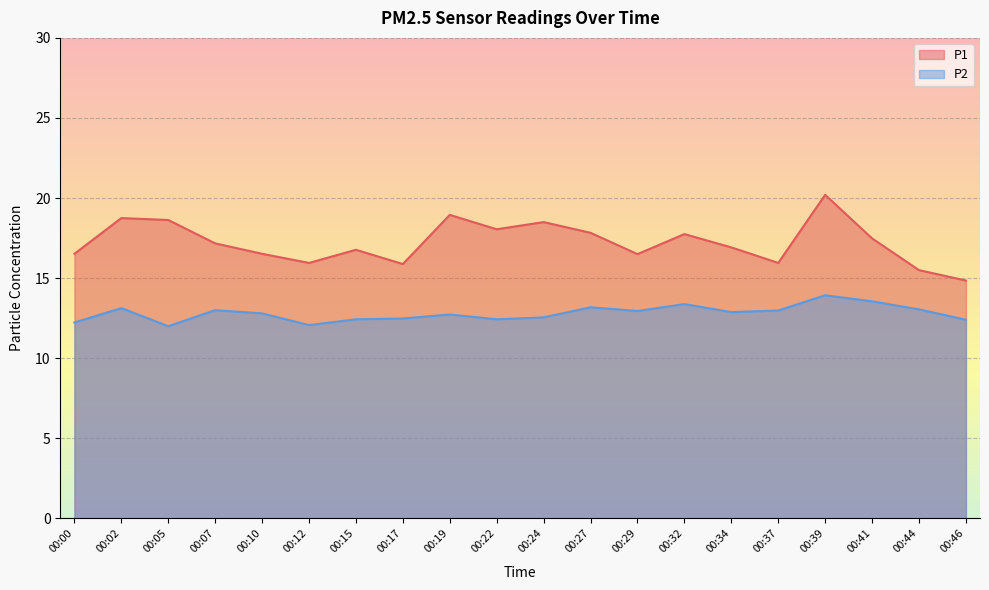

Which series has the largest range (max minus min)?

P1